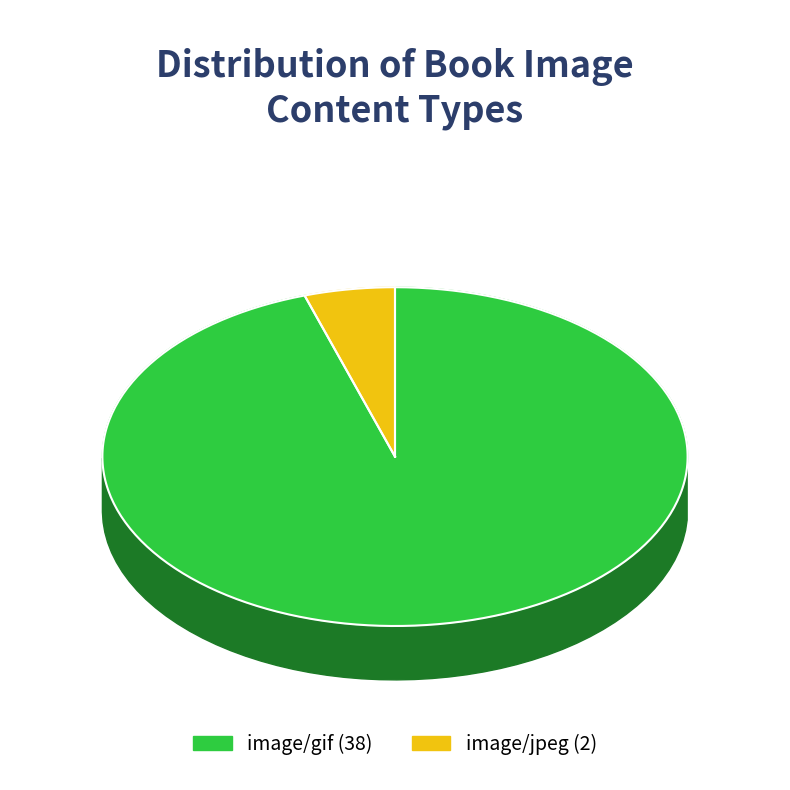

Count the number of slices in the pie.

2